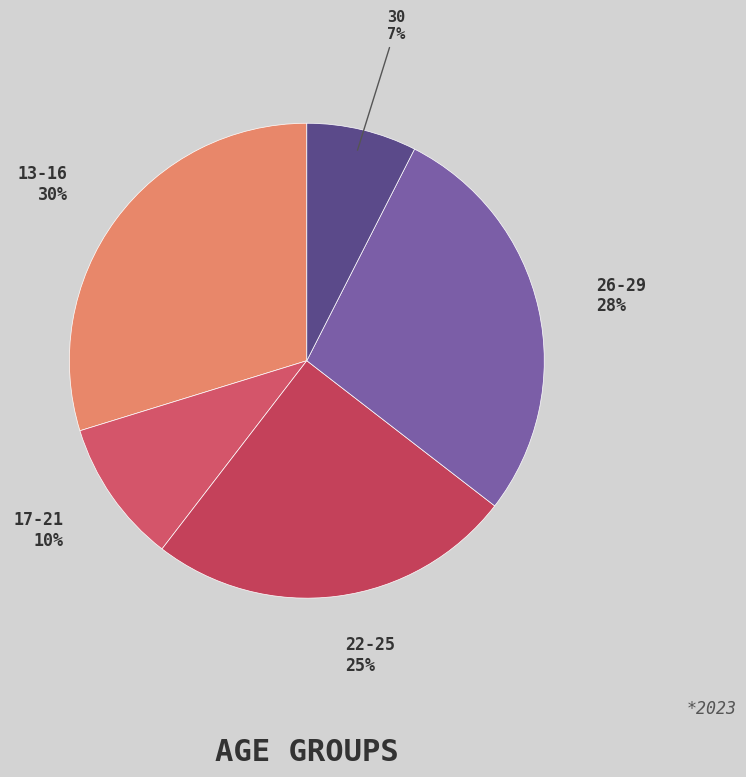

How many slices are in this pie chart?

5